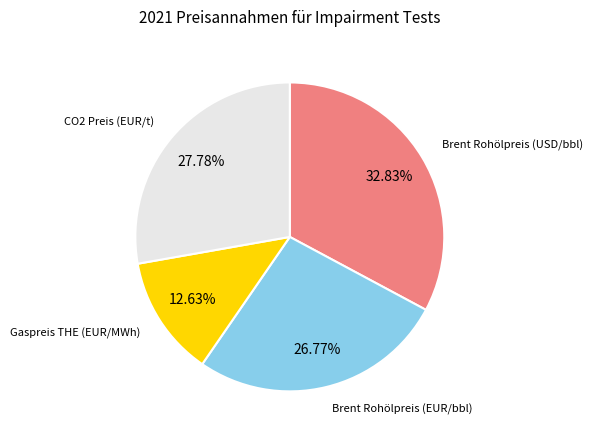

What percentage is the Brent Rohölpreis (EUR/bbl) slice, to the nearest percent?

27%